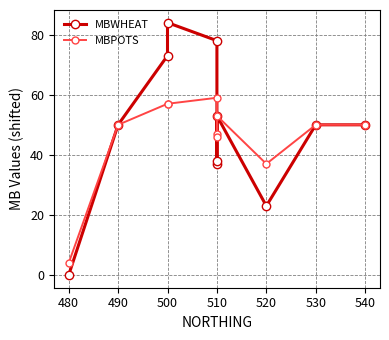

What is the sum of the MBWHEAT values at 540 and 510?

128